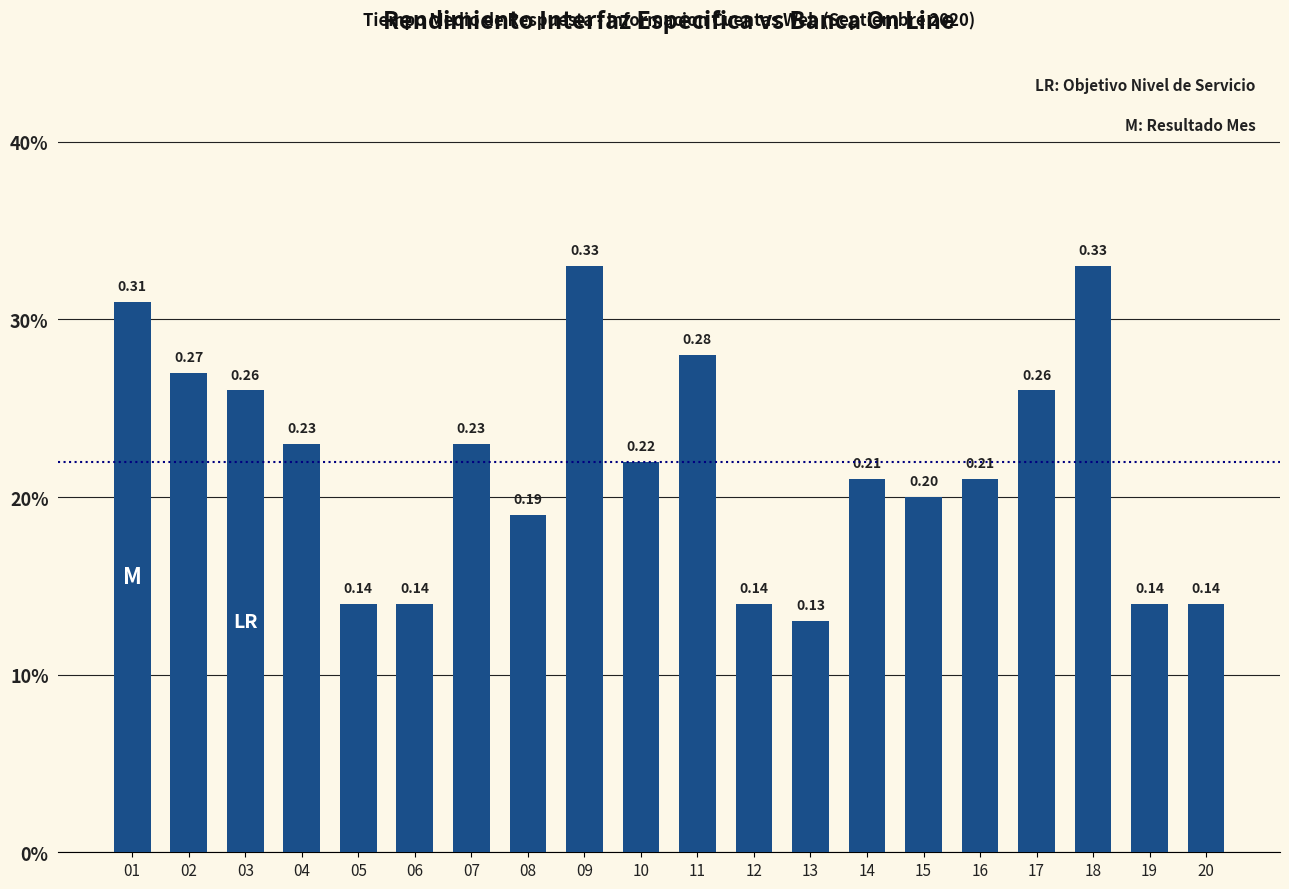

Are the bars grouped side by side (vs. stacked)?

No